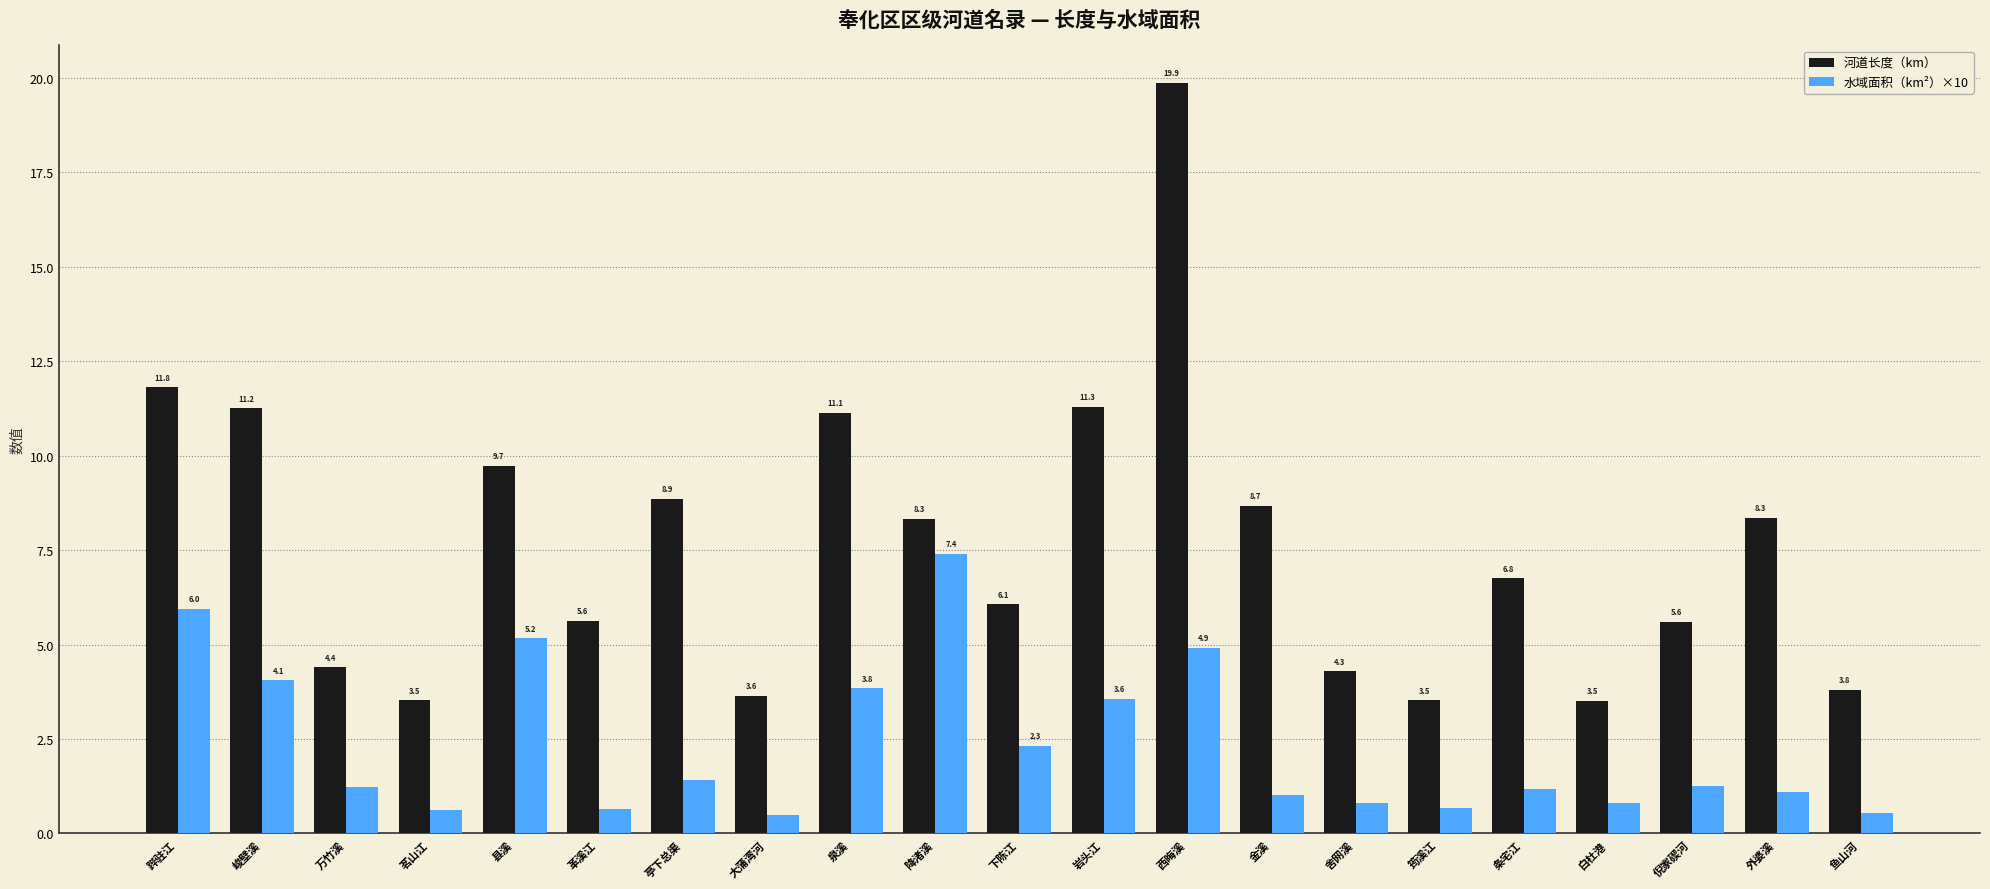

Which series changed the most between 革溪江 and 白杜港?

河道长度（km）